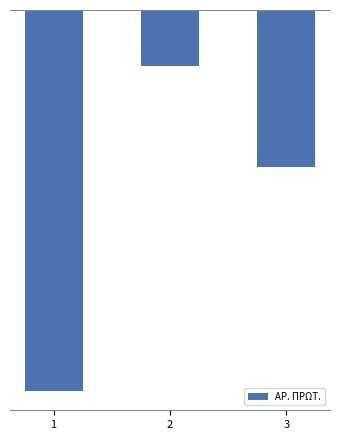

Between 2 and 1, which is larger?

2